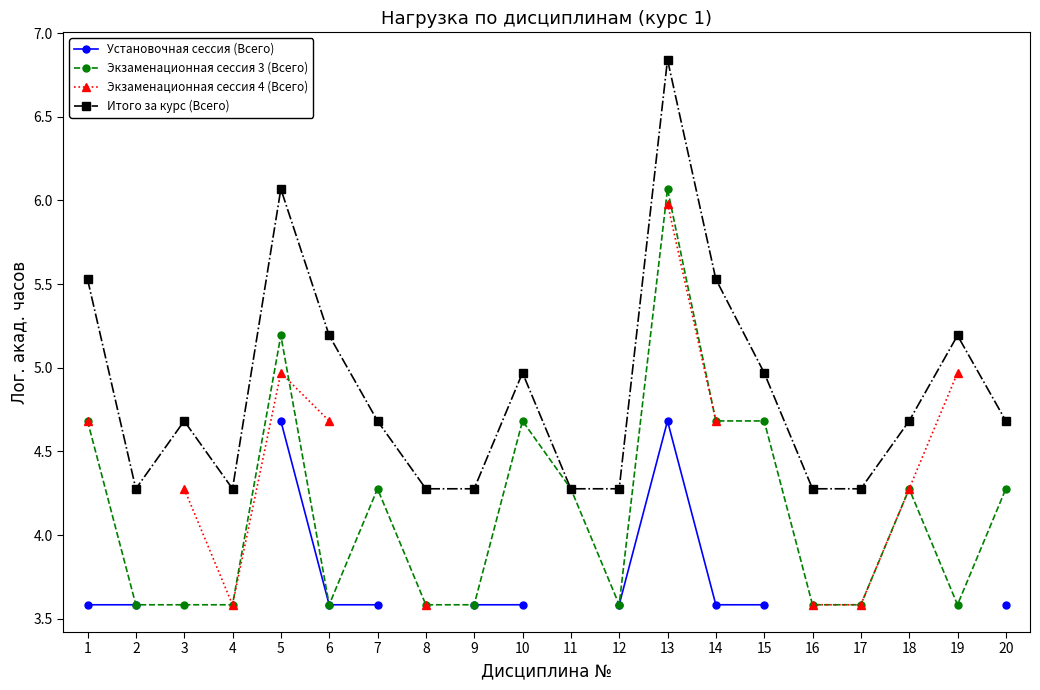

The Установочная сессия (Всего) series shows 4.7 at 5. True or false?

True